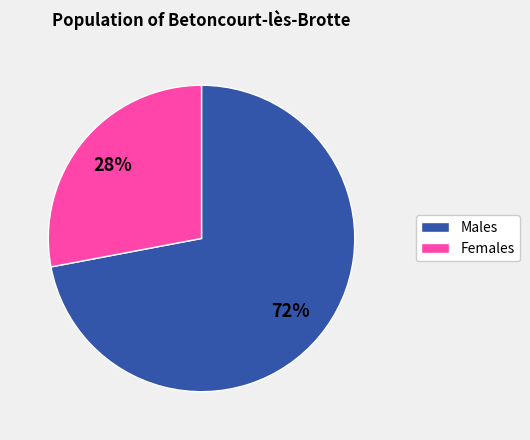

Does any single category account for the majority?

Yes